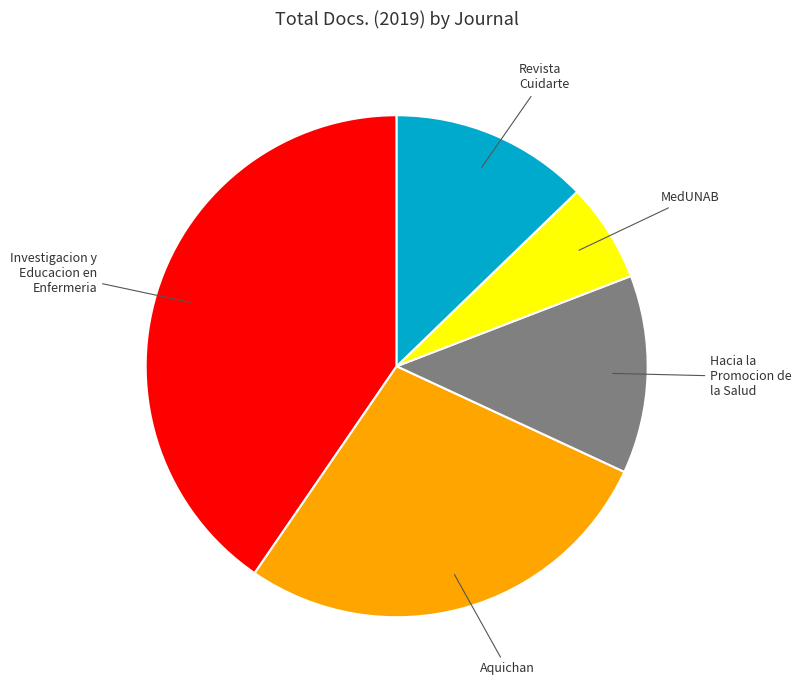

Is MedUNAB the majority of the pie?

No